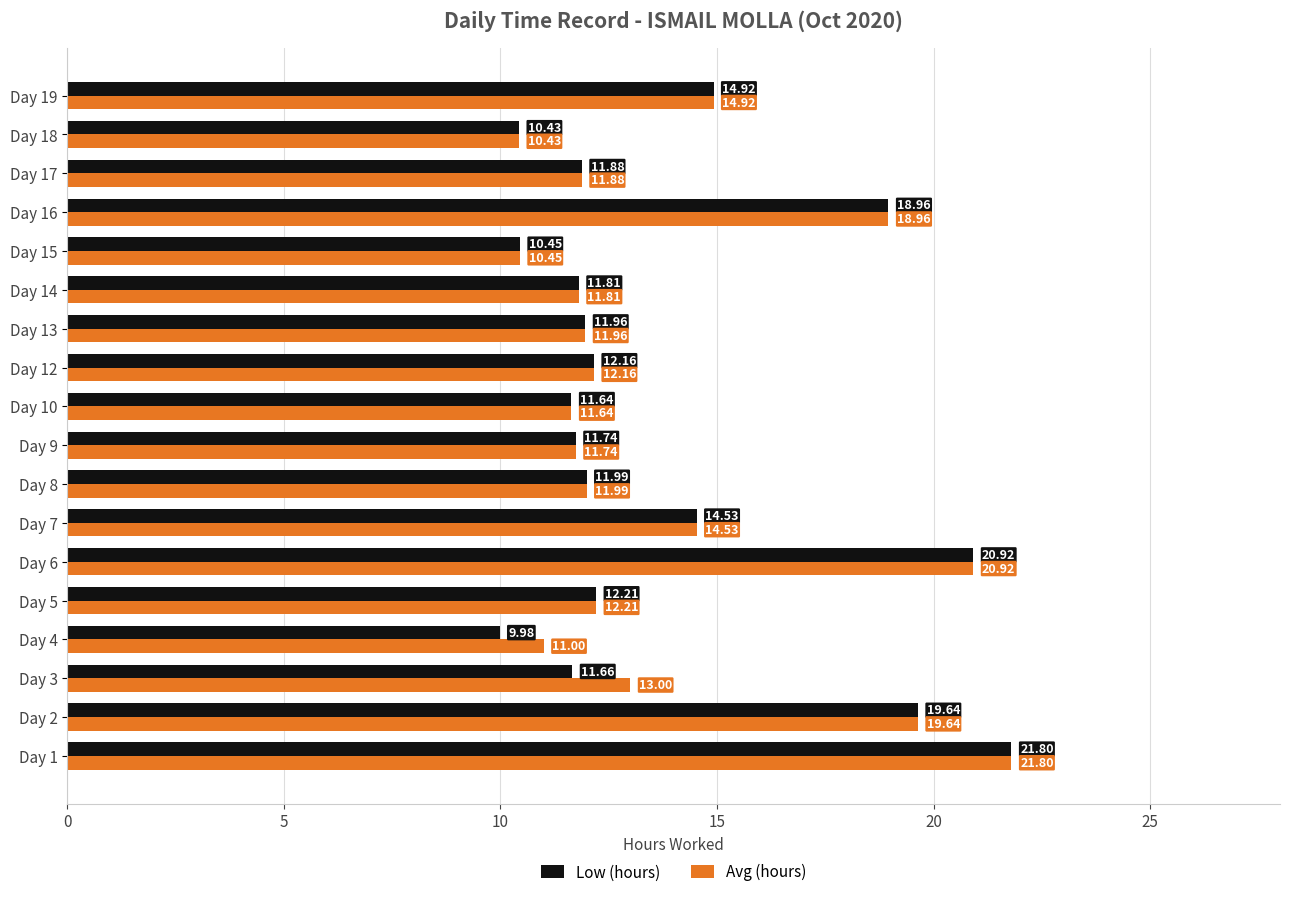

At how many categories does at least one series exceed 17?

4